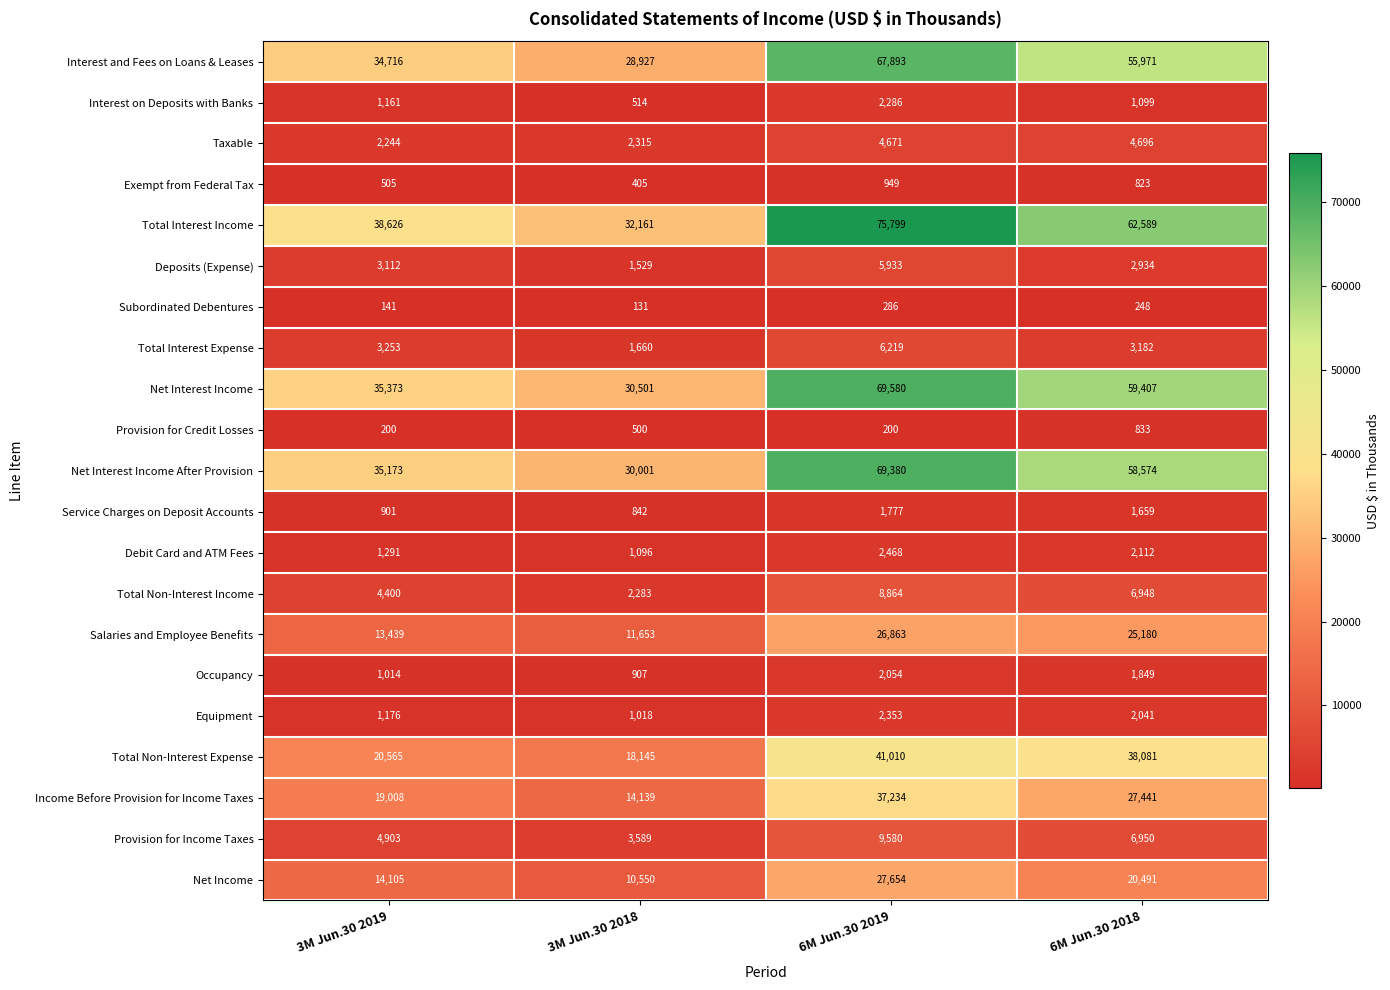

What is the difference between the maximum and minimum values in the Subordinated Debentures series?

155